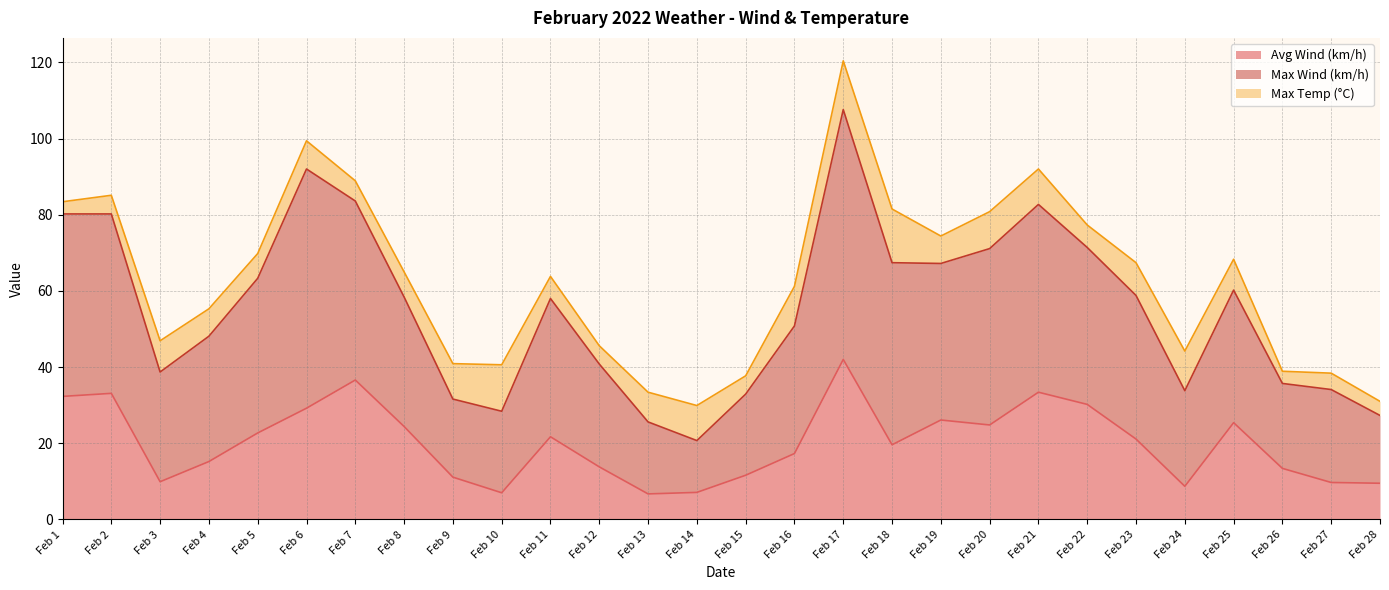

True or false: Max Wind (km/h) and Avg Wind (km/h) cross at least once.

False